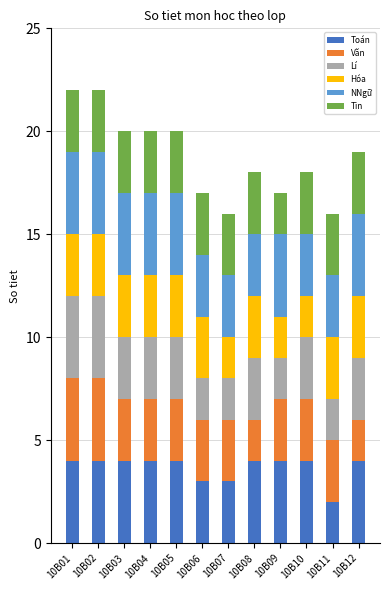

What is the total value across all series at 10B09?

17